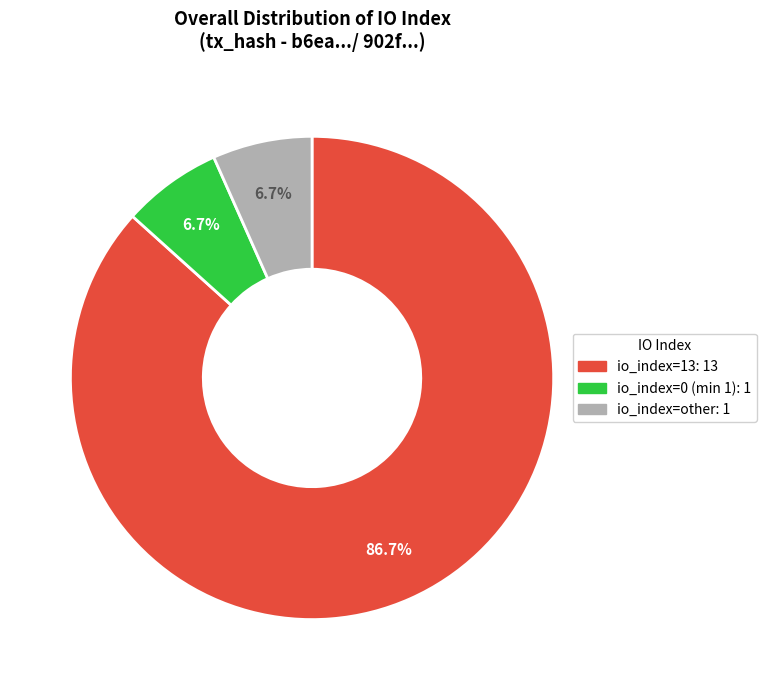

Is there any slice that represents more than half of the pie?

Yes